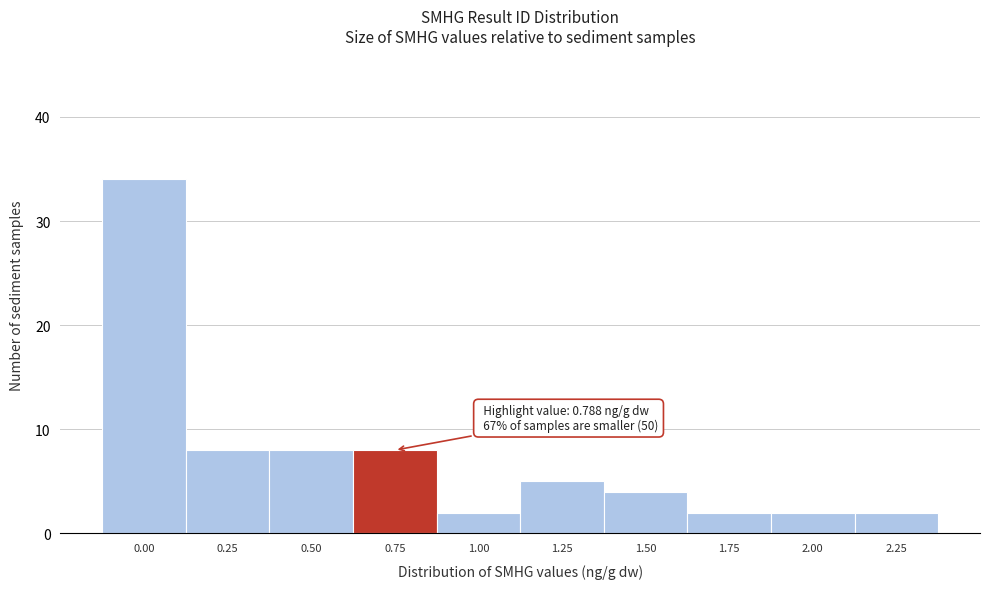

Reading left to right, what are all the values shown in this chart?

0.00=34	0.25=8	0.50=8	0.75=8	1.00=2	1.25=5	1.50=4	1.75=2	2.00=2	2.25=2